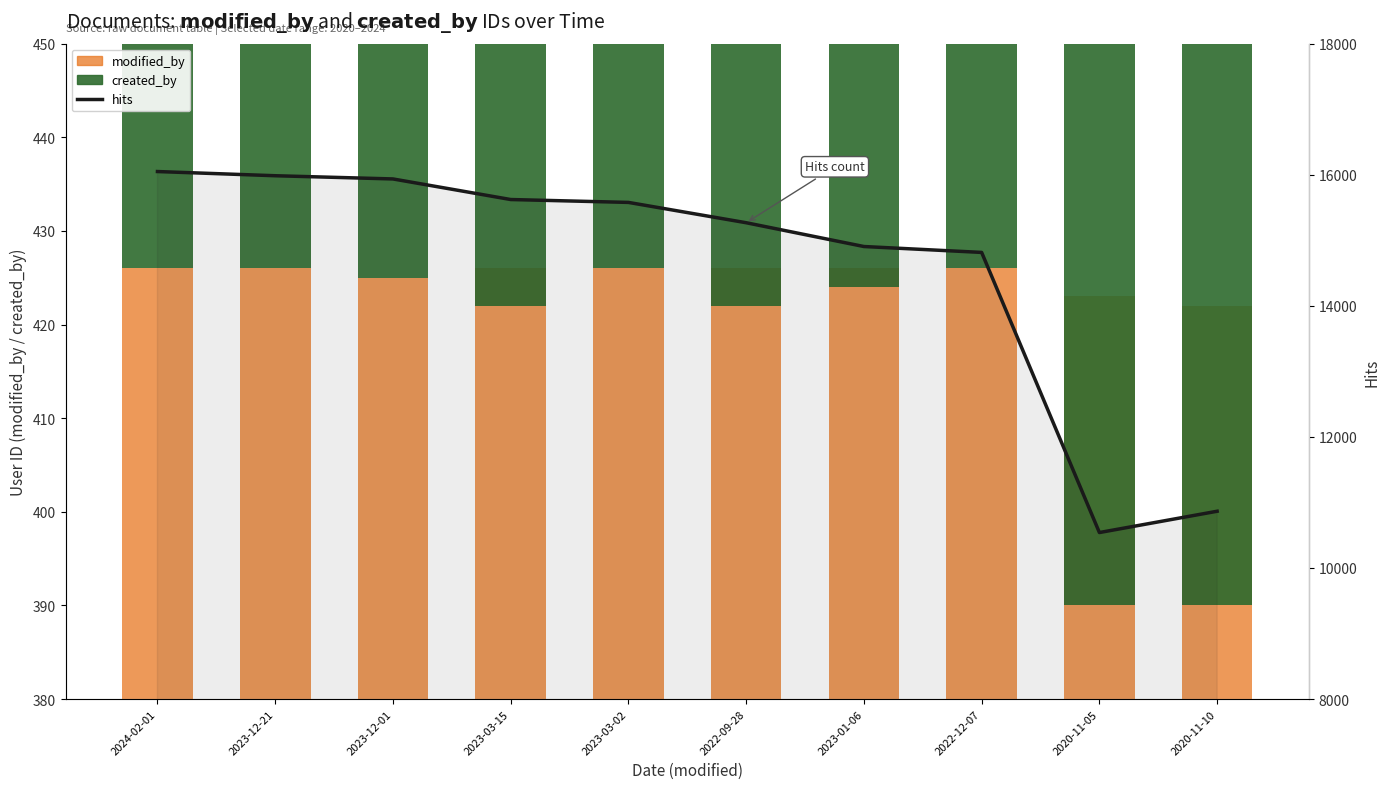

True or false: created_by has a value of 589 at 2022-12-07.

False